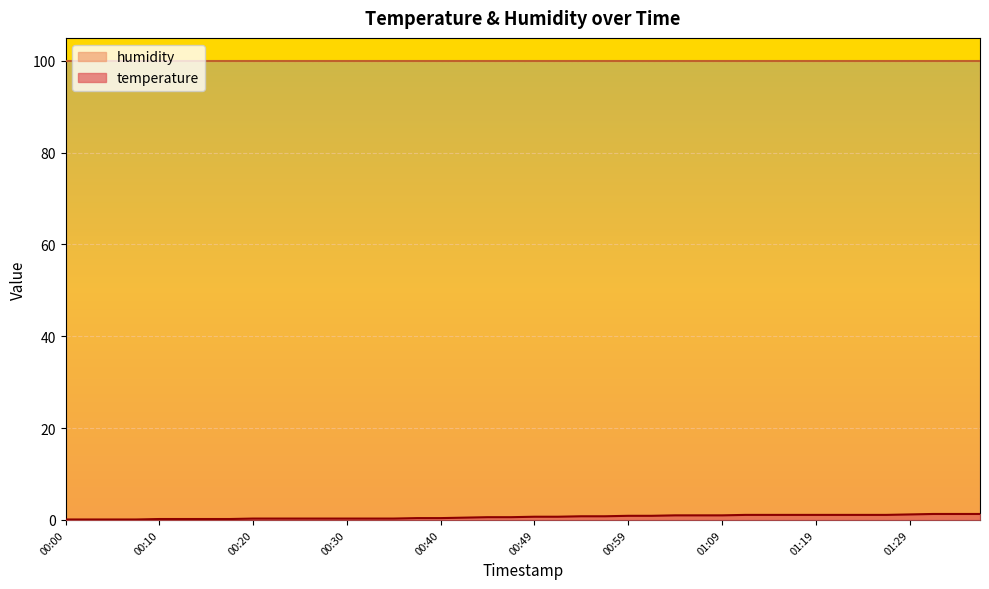

True or false: the data shows 0.1 at 00:00.

True